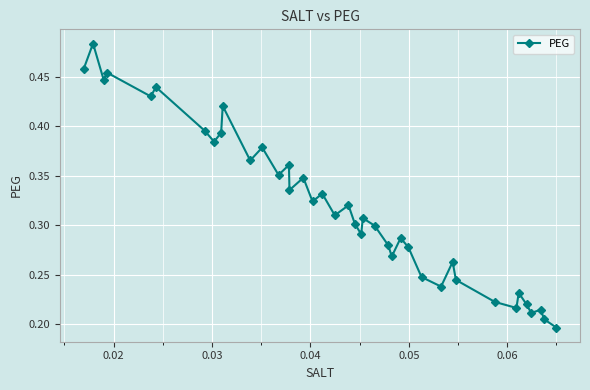

Count the values in the range 0 to 1.

40